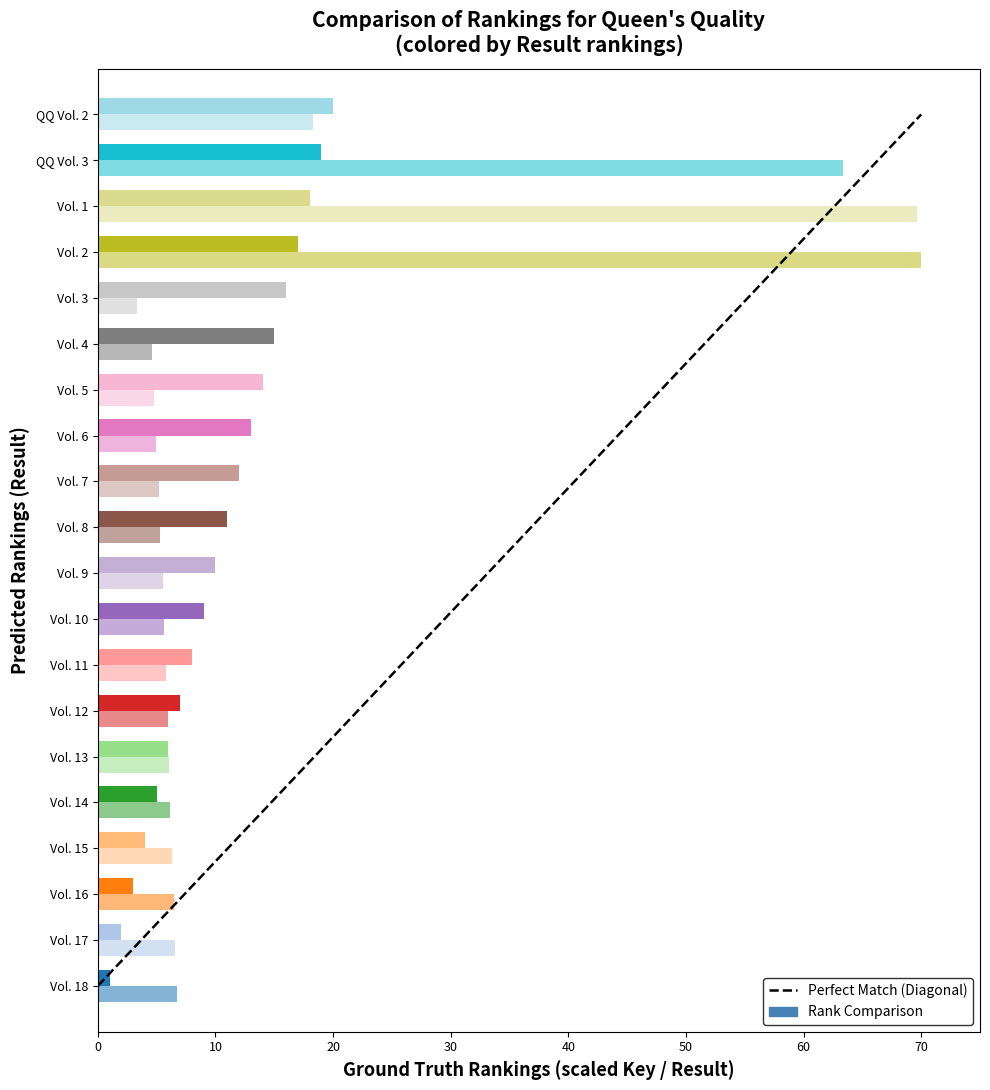

What is the sum of the values at 70 and 0?

19